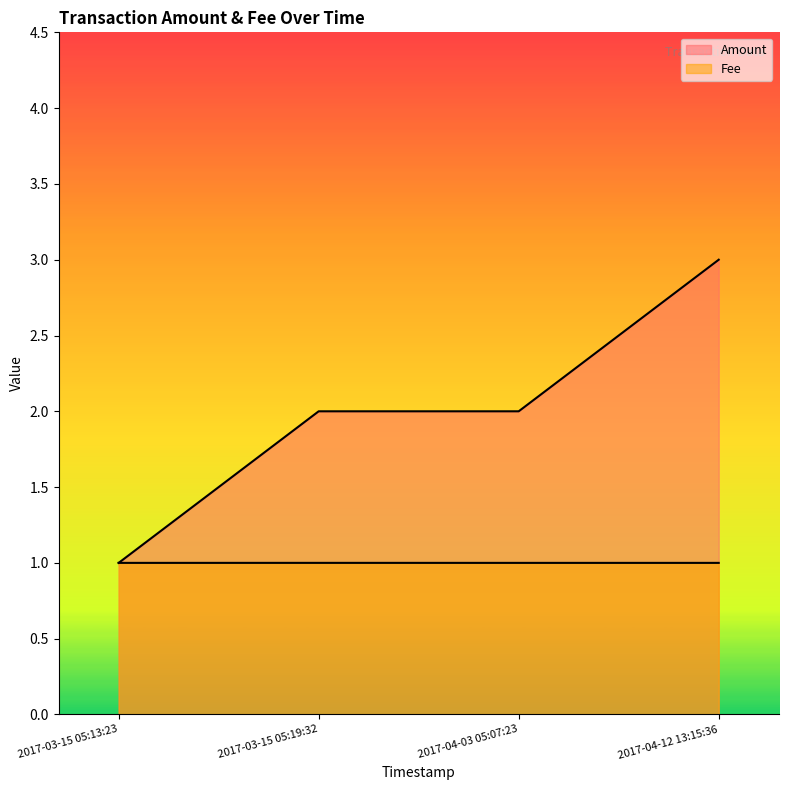

Rank the categories by Fee value from highest to lowest.

2017-03-15 05:19:32, 2017-03-15 05:13:23, 2017-04-03 05:07:23, 2017-04-12 13:15:36